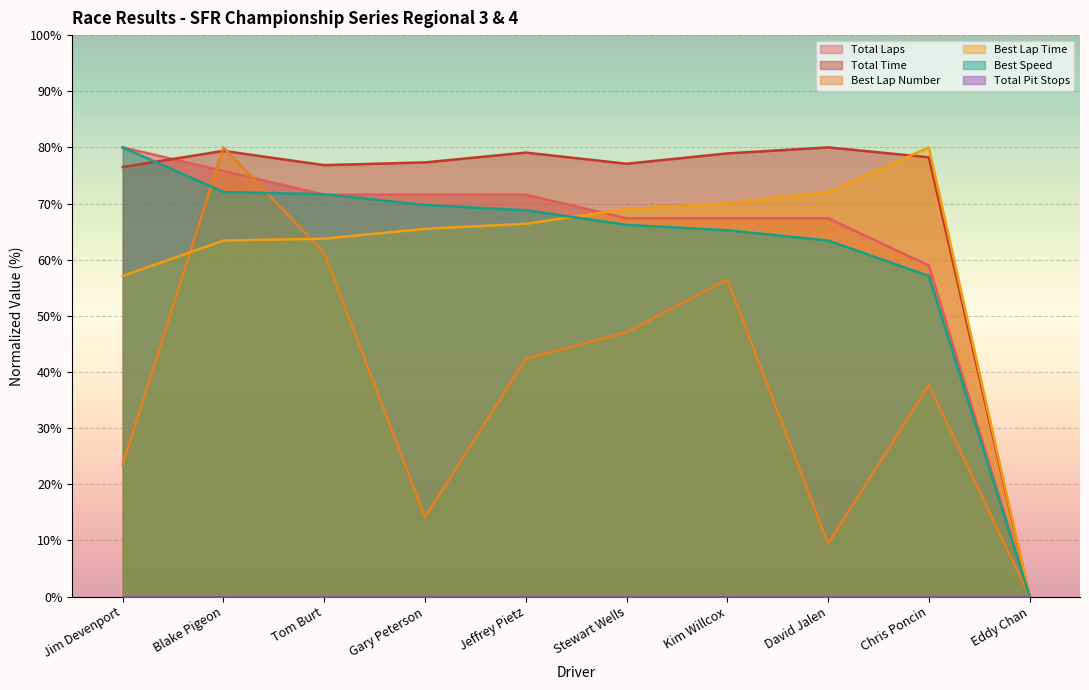

What is the difference between the second highest and second lowest values in the Total Time series?

5.7